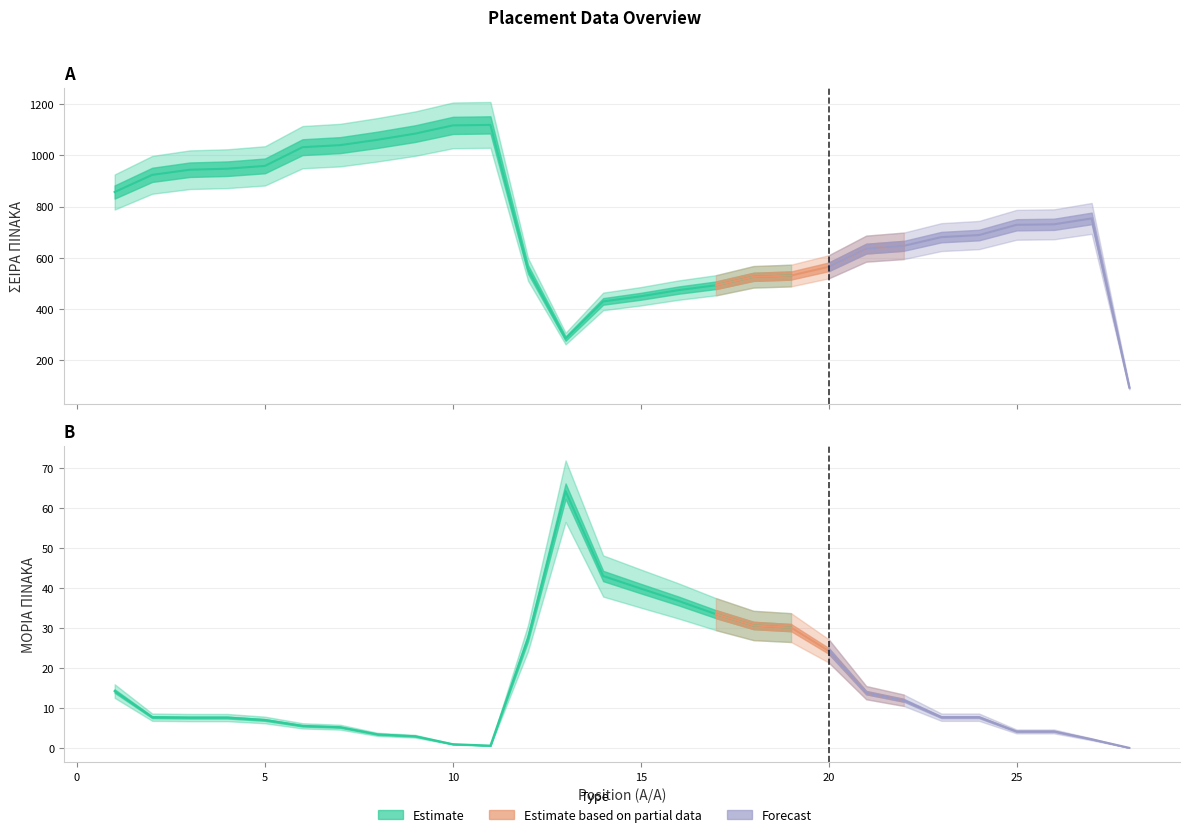

Is it true that ΣΕΙΡΑ ΠΙΝΑΚΑ equals 1578.8 at 4?

False